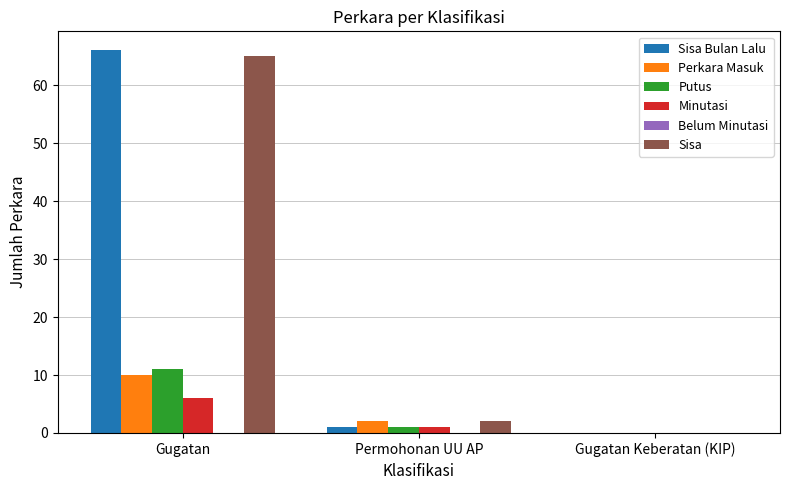

At which label does Sisa first exceed 2?

Gugatan